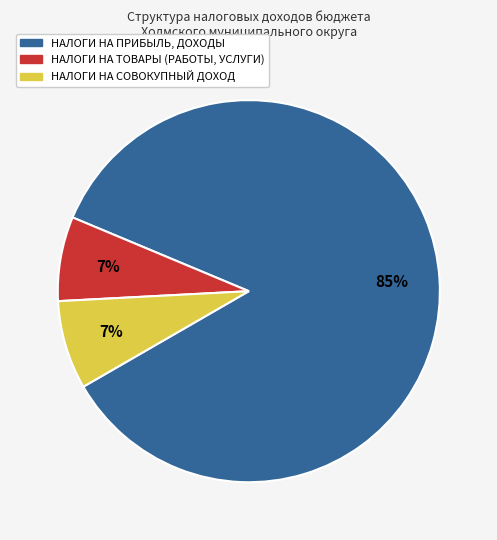

Which slice is the largest?

НАЛОГИ НА ПРИБЫЛЬ, ДОХОДЫ